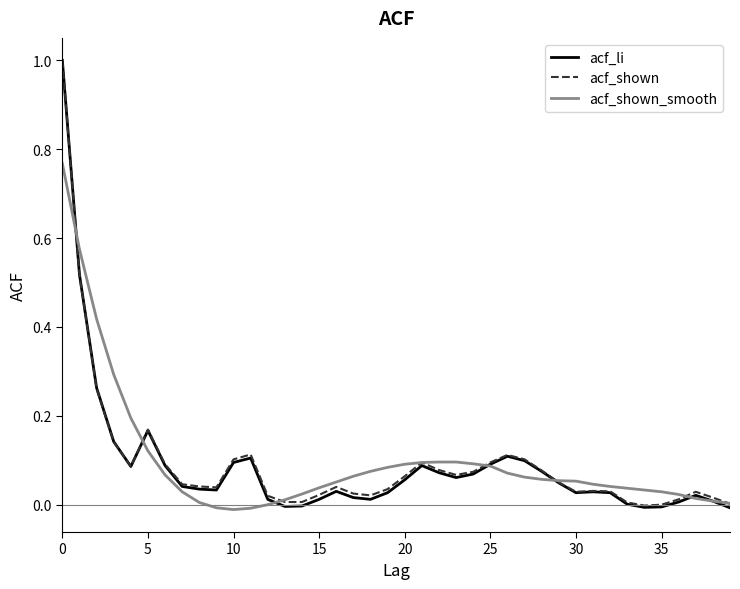

Which series has the largest range (max minus min)?

acf_li